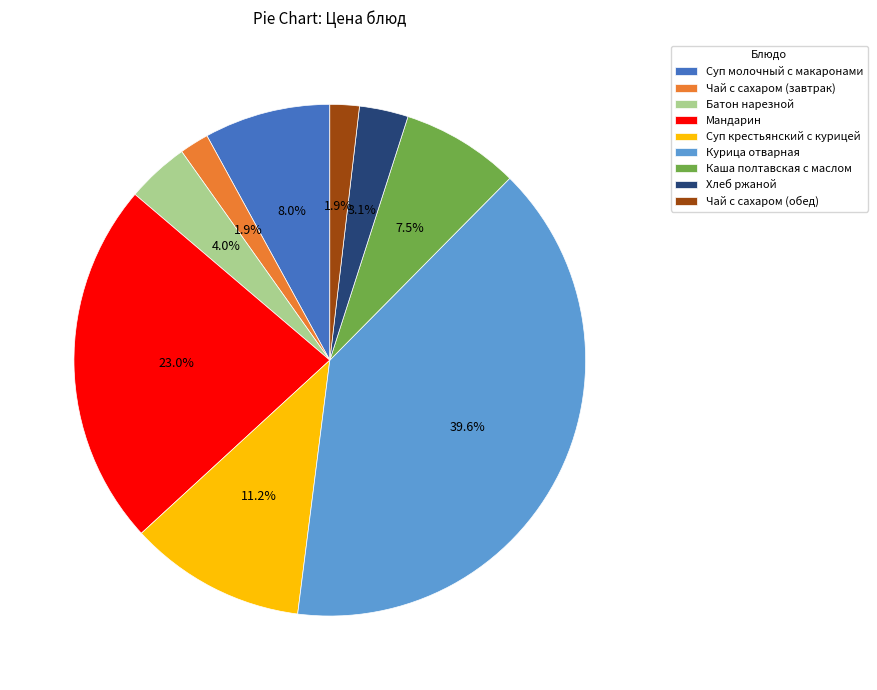

True or false: Суп молочный с макаронами accounts for 1% of the total.

False